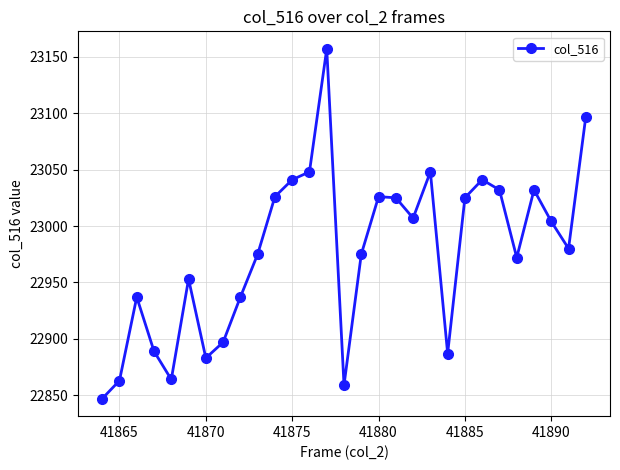

How many values are below 22980?

14